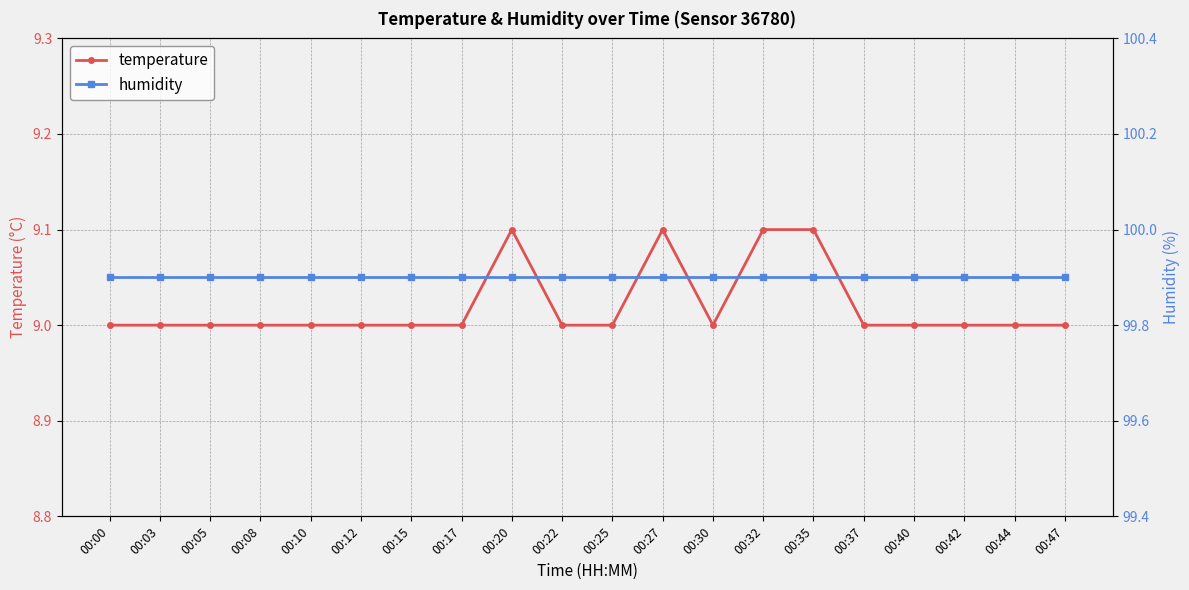

Is it true that temperature equals 9.0 at 00:30?

True